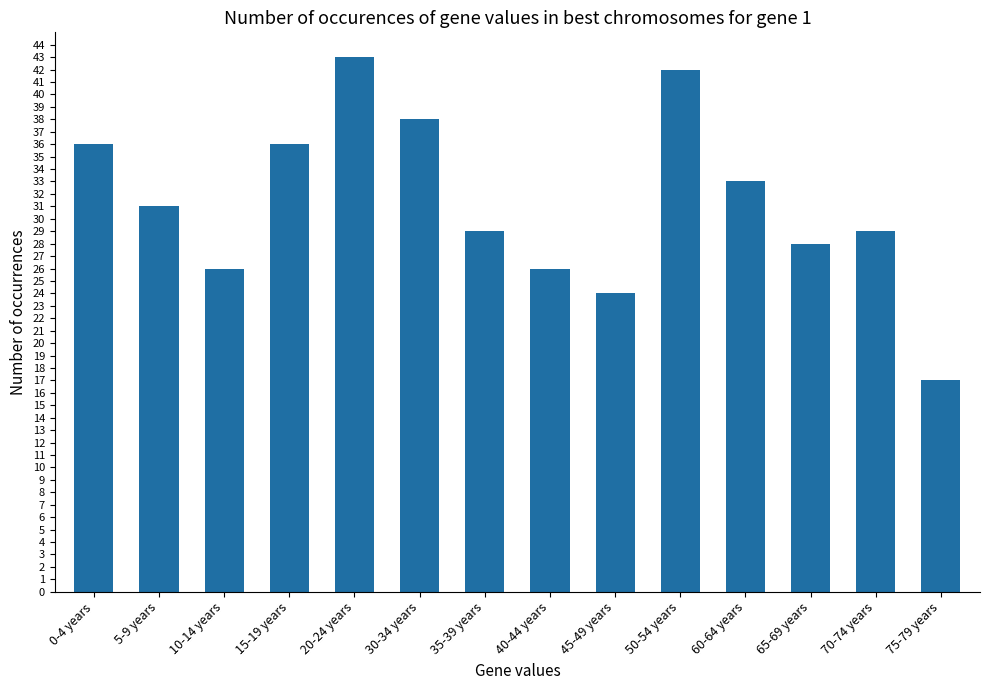

True or false: the data shows 26 at 10-14 years.

True